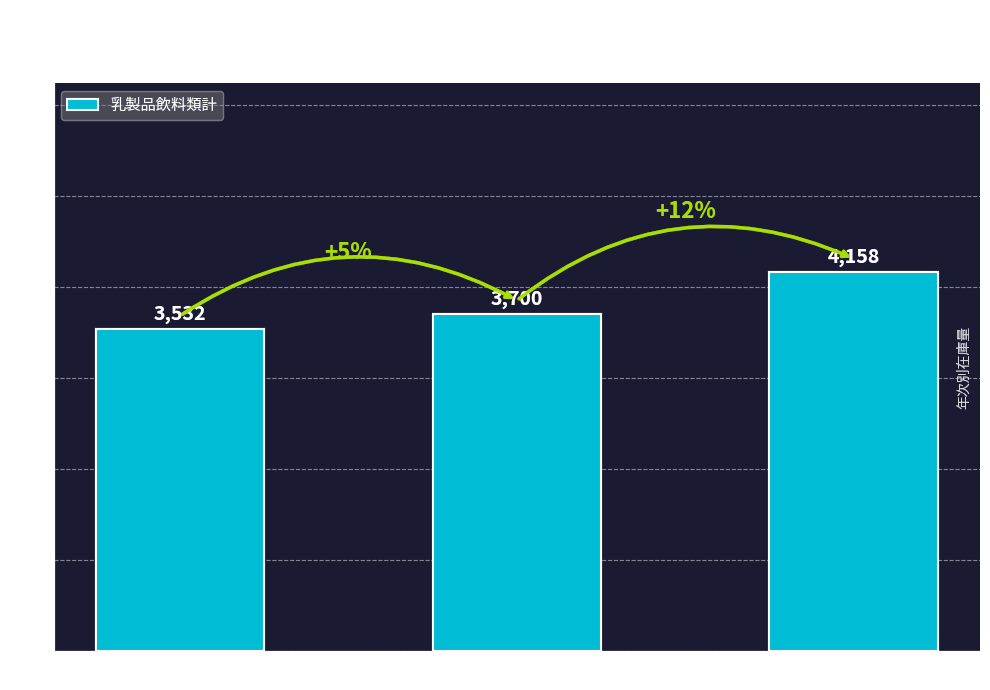

How many data points are less than 3700?

1